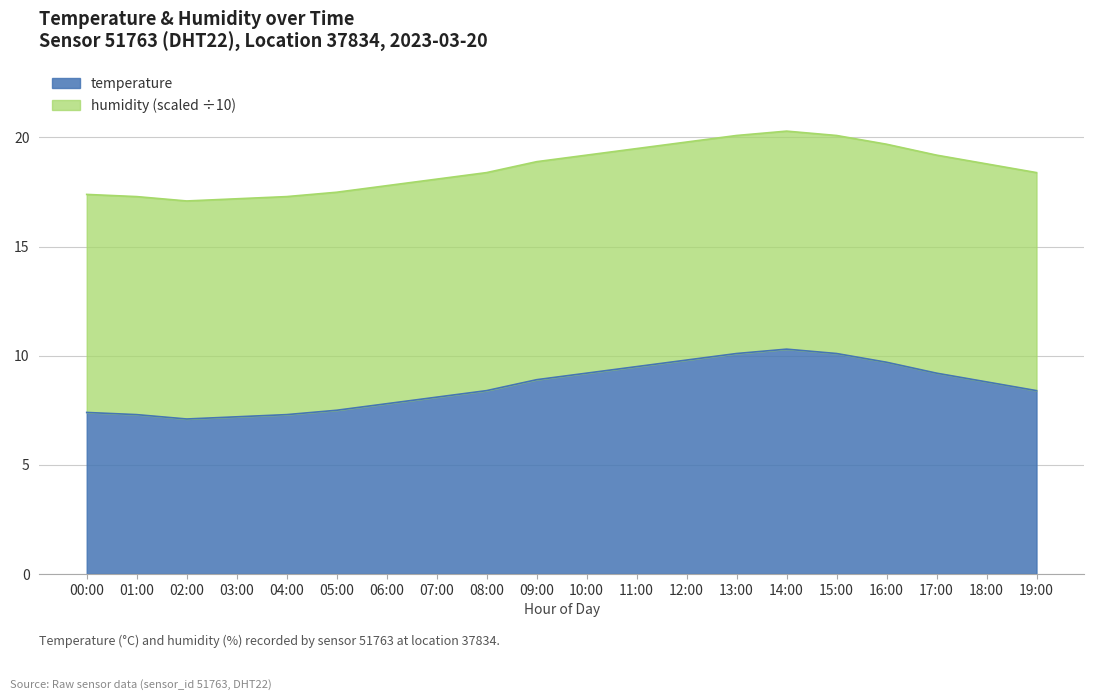

How many lines are shown in the chart?

2